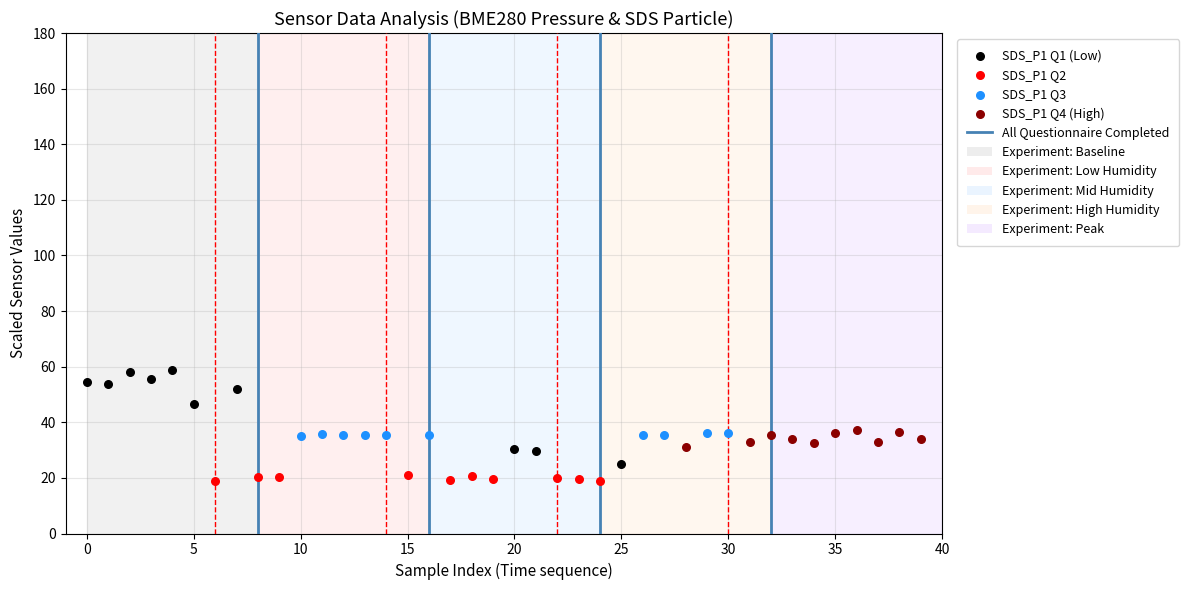

Which series has the widest spread of Y values?

SDS_P1 Q1 (Low)